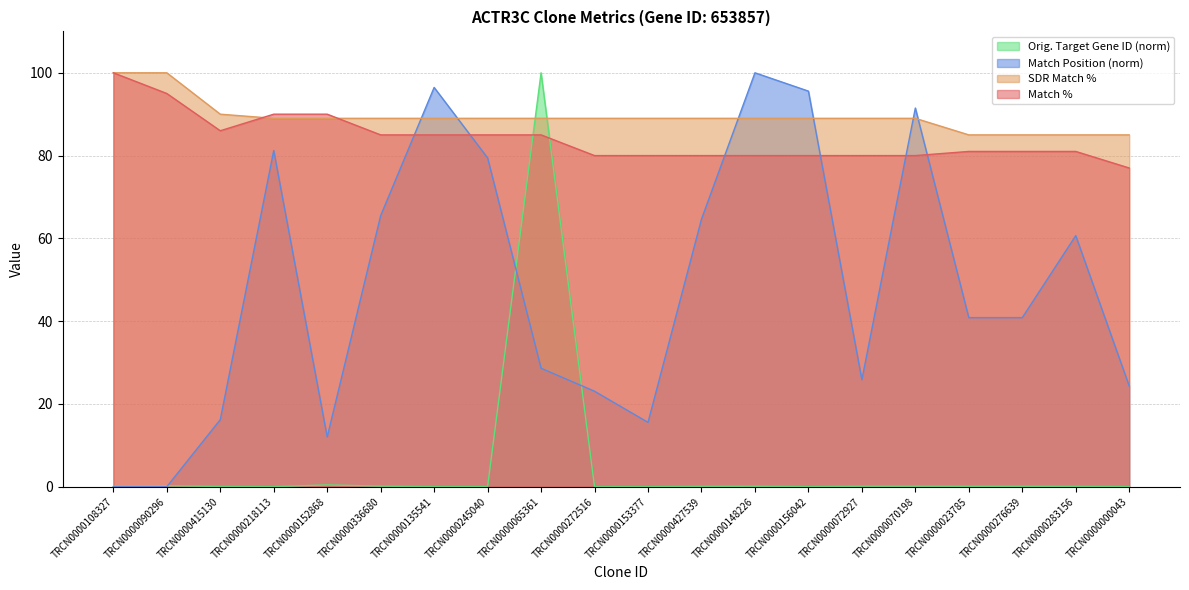

What are all the series names shown in the legend?

Orig. Target Gene ID (norm), Match Position (norm), SDR Match %, Match %